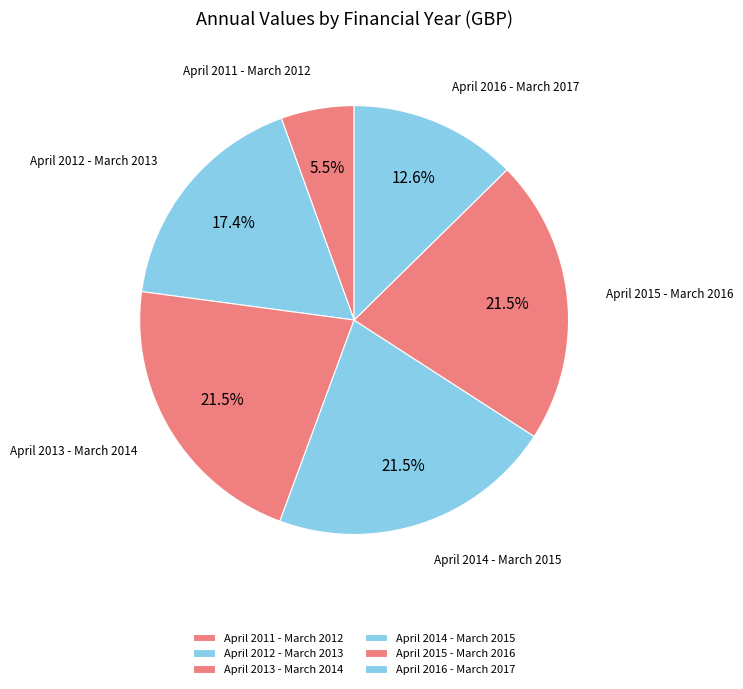

Count the number of slices in the pie.

6